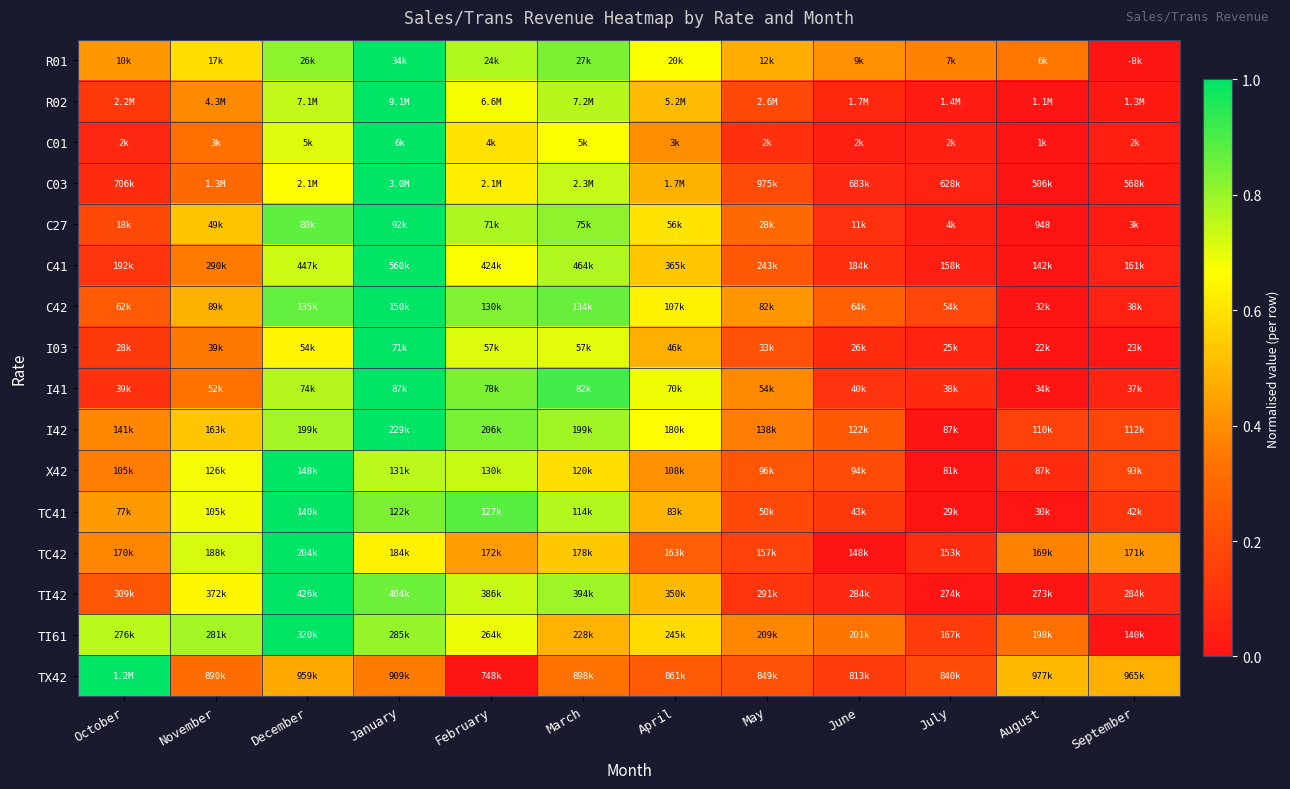

Which category has the highest value in the C27 series?

January